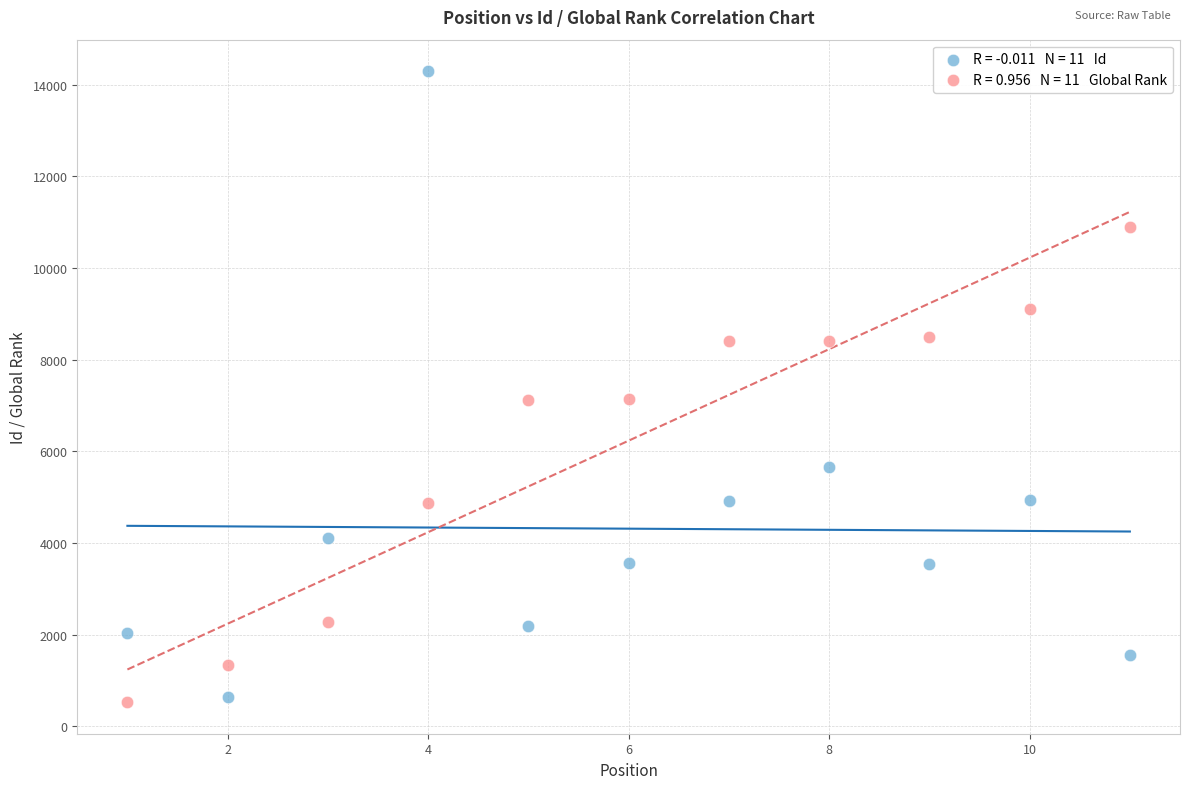

Across all data points, what is the range of X values (max minus min)?

10